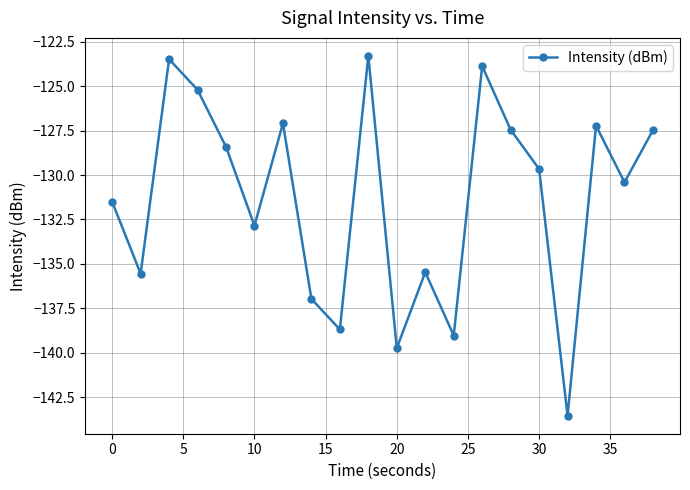

What is the sum of all values?

-2626.9